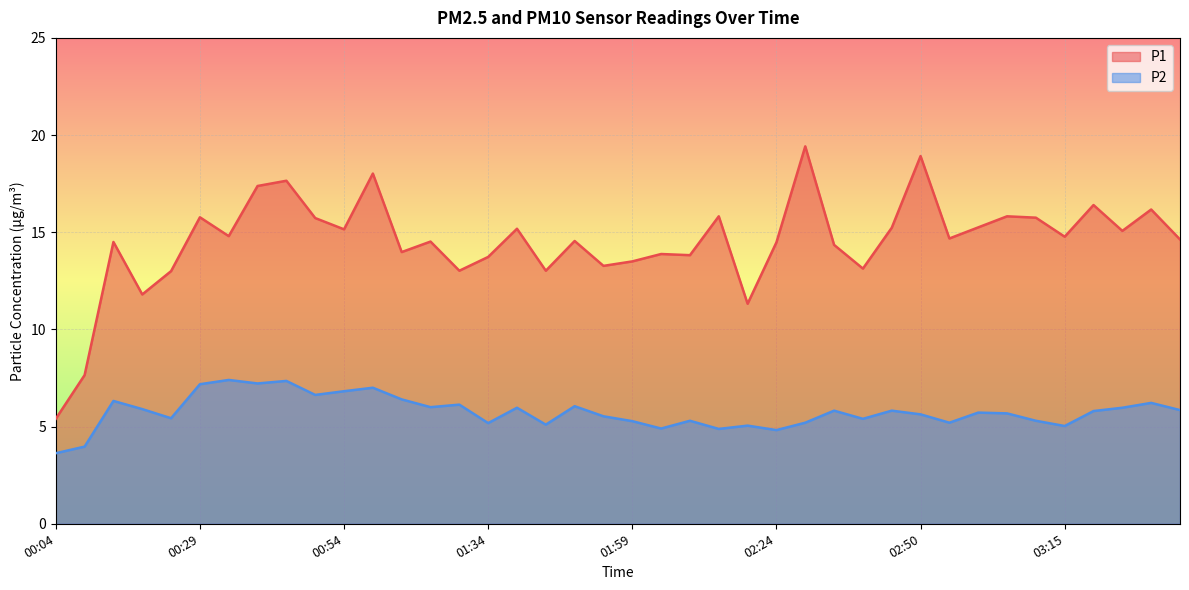

At which category is the sum across all series the highest?

00:59